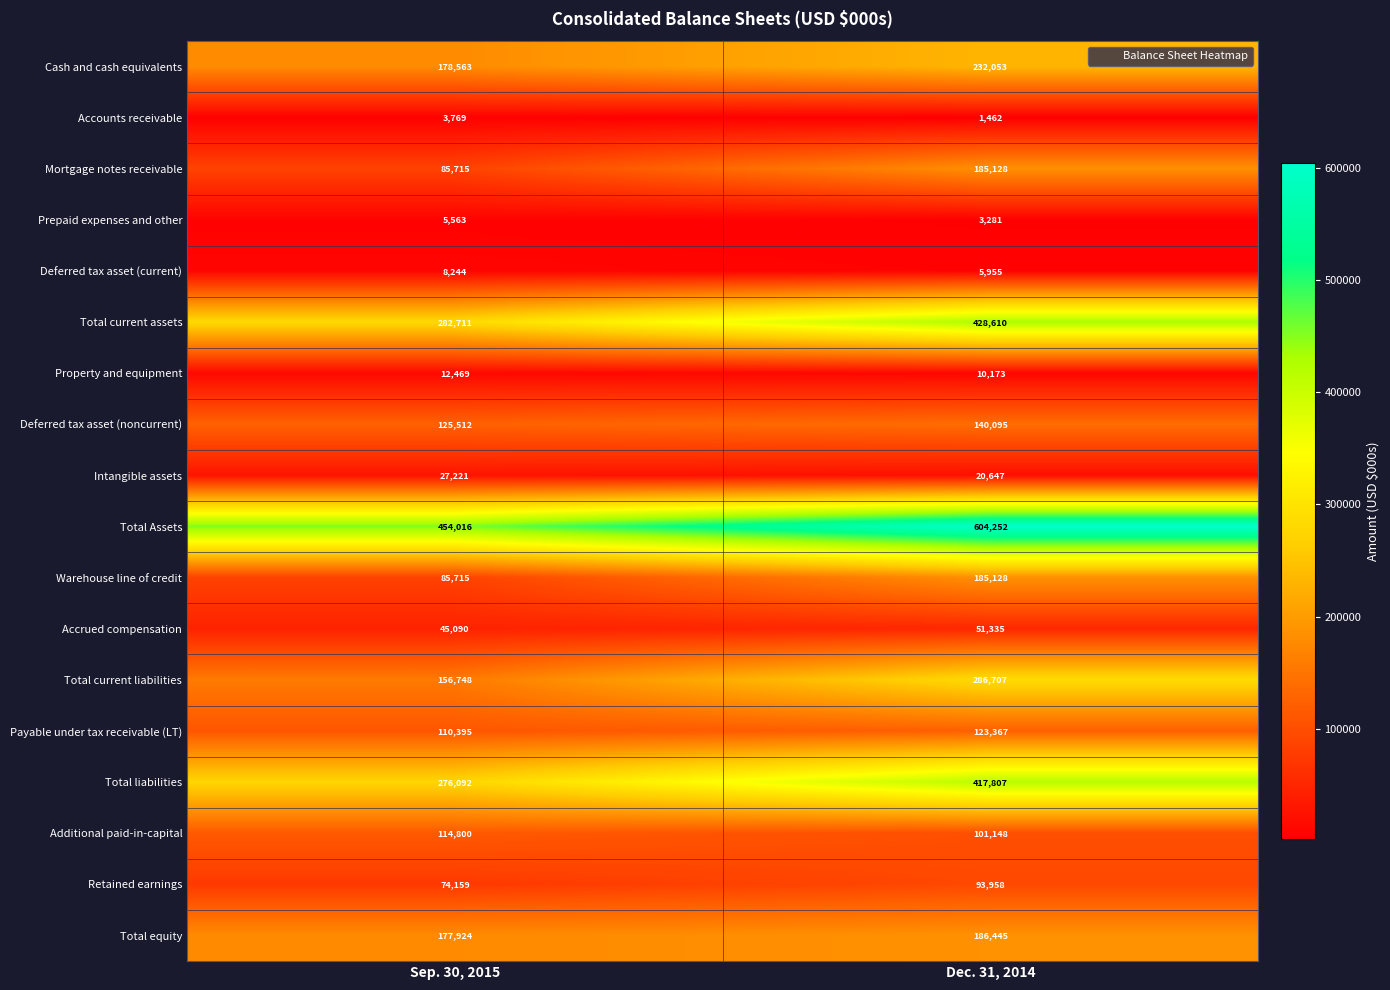

Read the Prepaid expenses and other value at Sep. 30, 2015, to the nearest 50.

5550